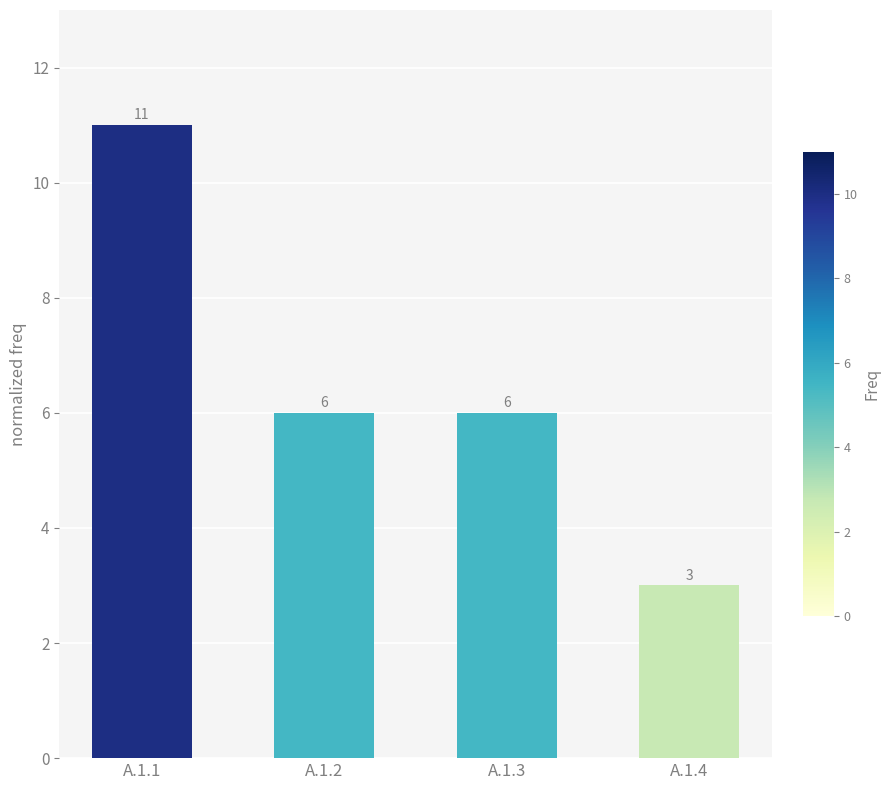

What is the difference between the maximum and minimum values?

8